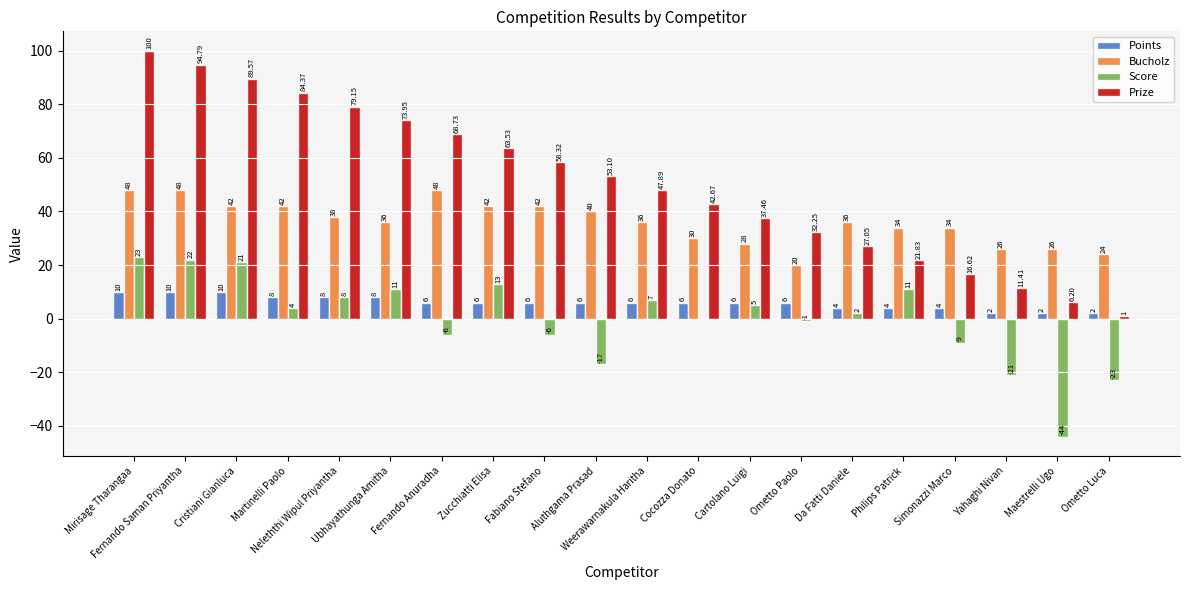

Which series has the largest total across all categories?

Prize